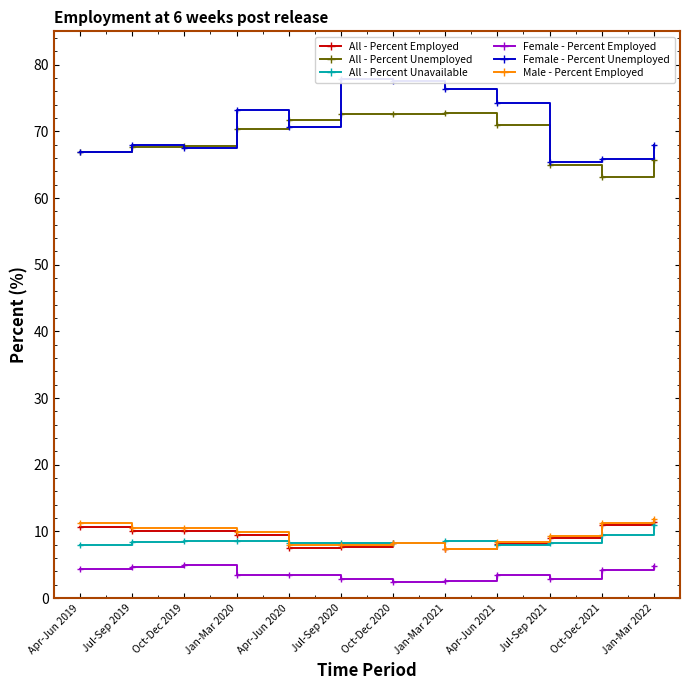

What is the value of the All - Percent Unemployed point at the 1st from the left?

66.9